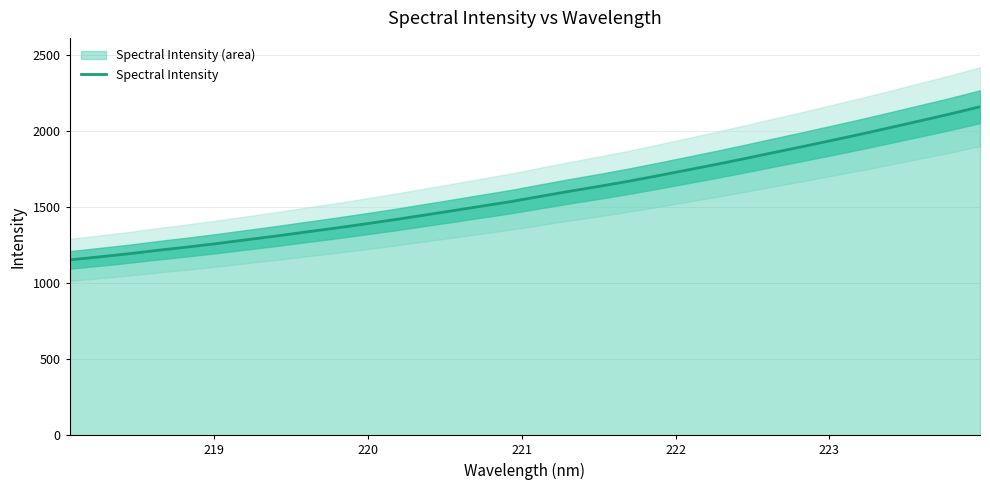

Reading left to right, list all the values displayed in this chart.

1152.6	1172.3	1192.8	1215.7	1237.1	1259.9	1284.6	1308.9	1335.1	1360.6	1387.7	1415.5	1445.2	1475.0	1505.4	1535.5	1569.7	1603.5	1635.4	1669.1	1705.2	1742.8	1780.4	1819.5	1859.9	1899.5	1940.5	1981.9	2025.2	2068.8	2113.0	2159.8